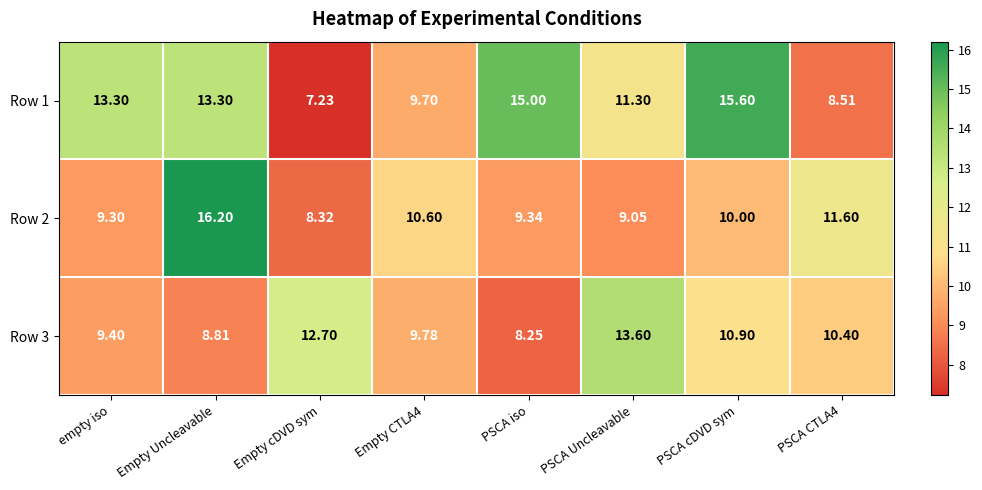

At which label does Row 3 first exceed 10?

Empty cDVD sym